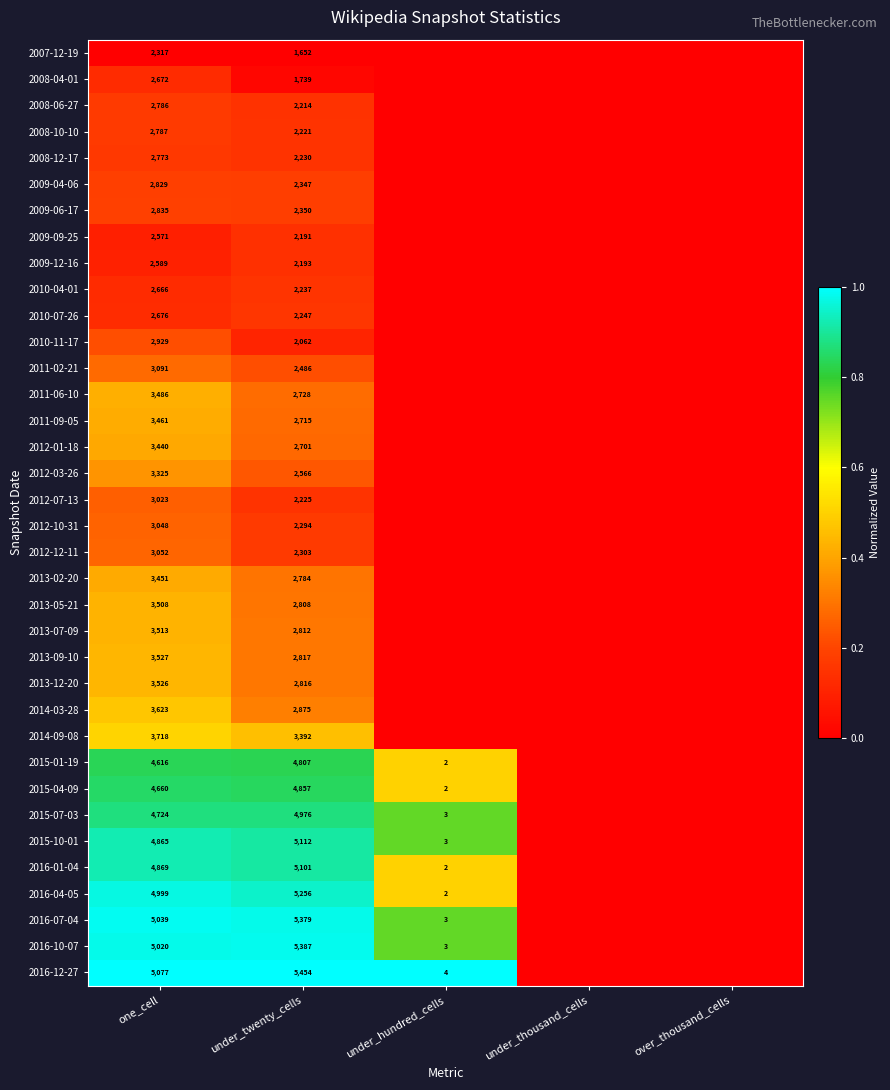

At how many categories does at least one series exceed 0?

3